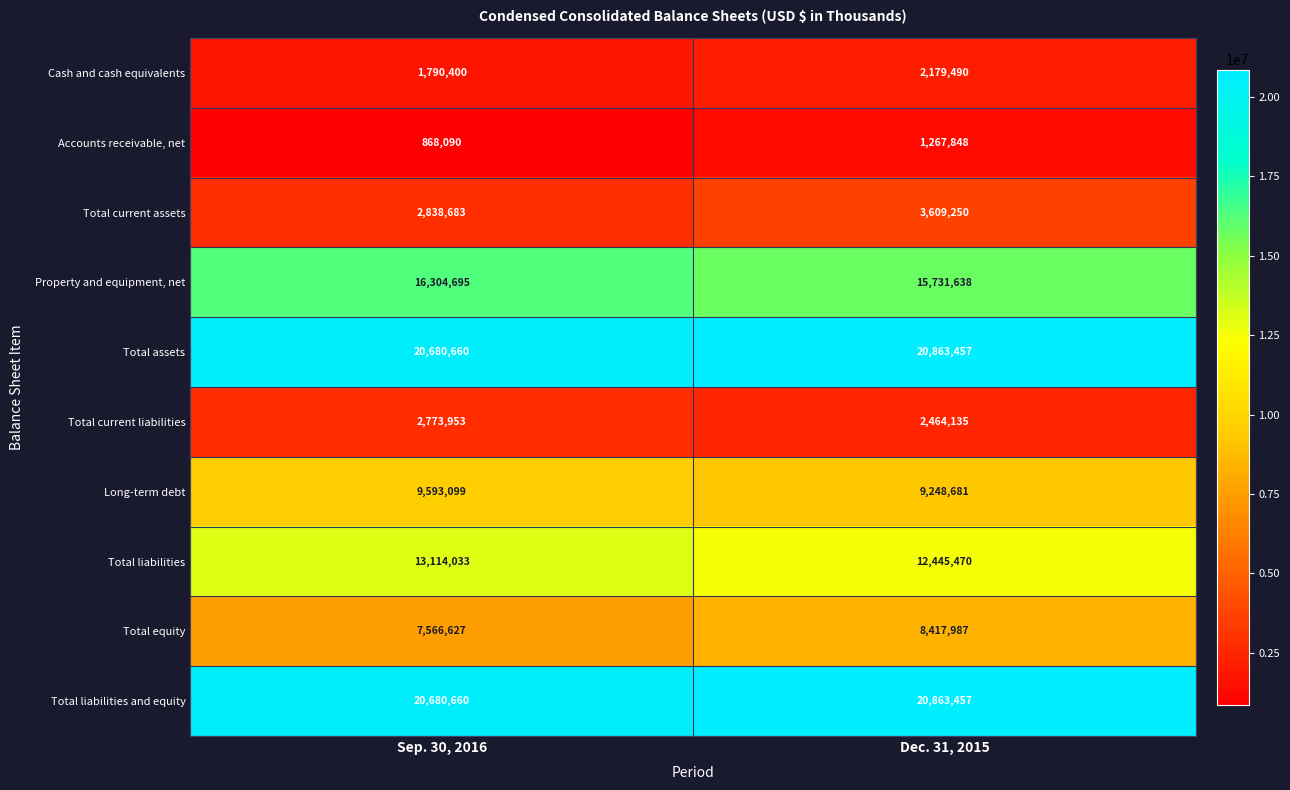

List the labels in order of Cash and cash equivalents value, smallest first.

Sep. 30, 2016, Dec. 31, 2015